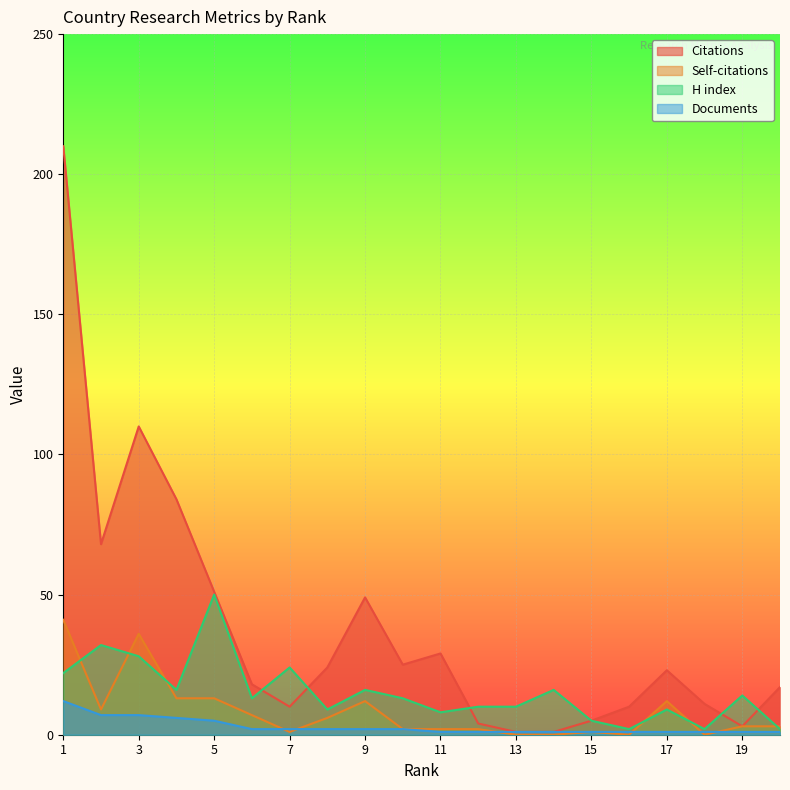

Between which two adjacent categories do Self-citations and Documents first intersect?

6 and 7